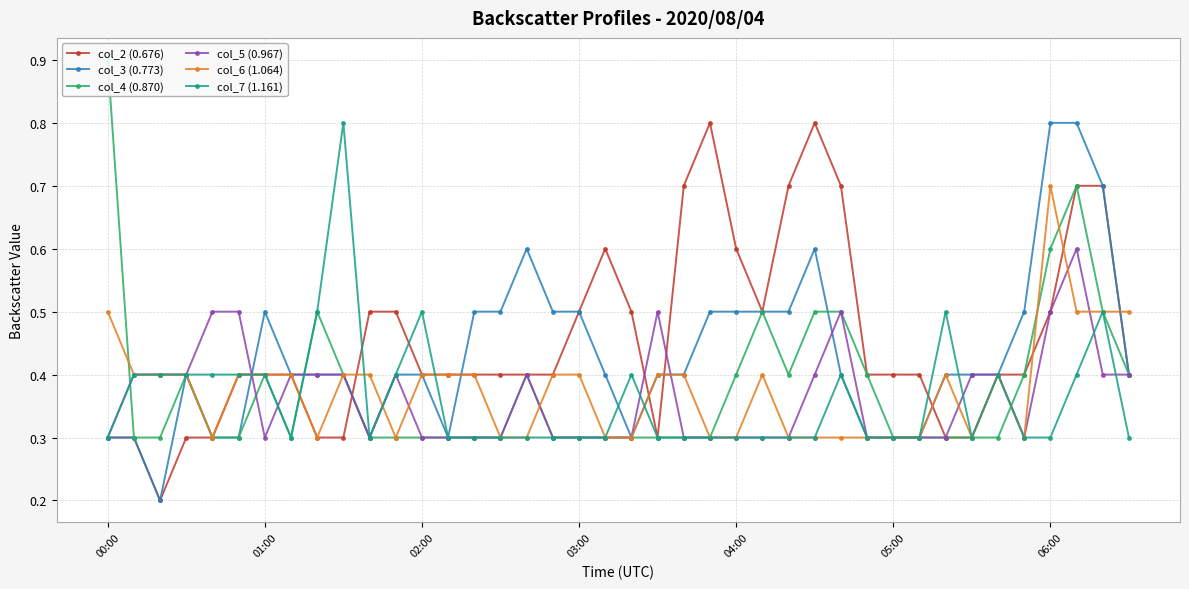

What is the label of the 15th point from the right?

25